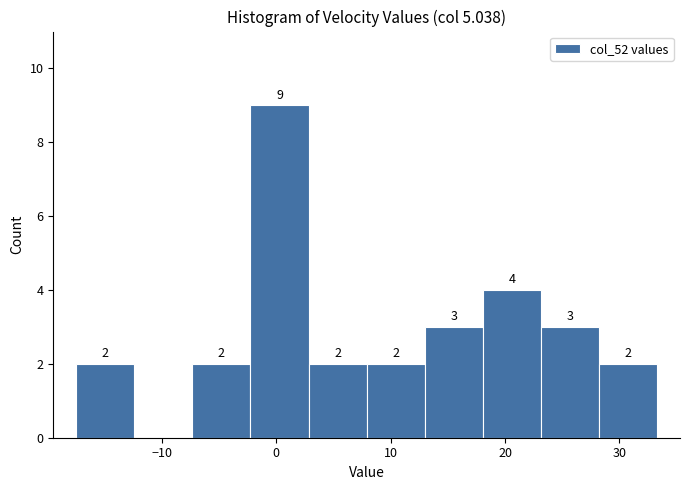

Which range on the x-axis has the tallest bar?

-2 to 3